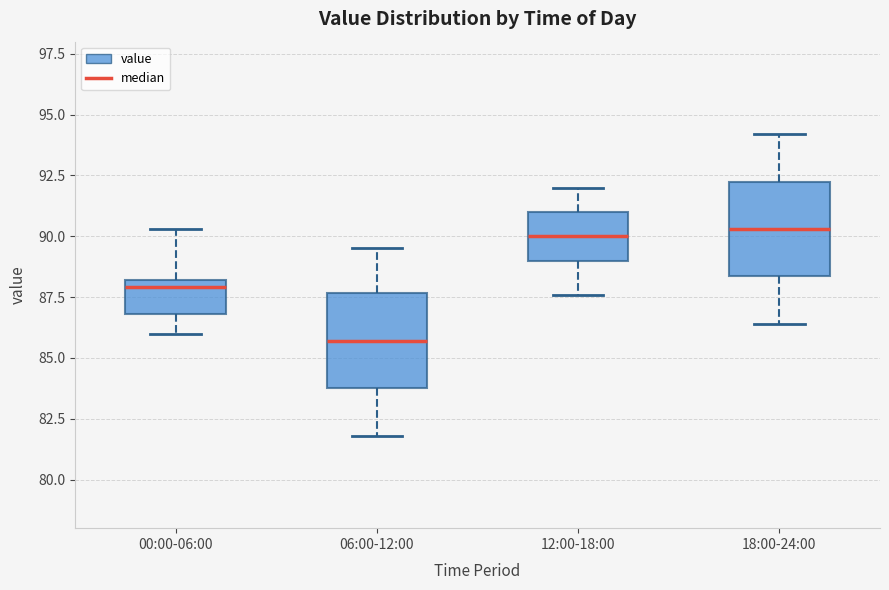

Reading left to right, read every box against the y-axis: the position of its median line, the range the box covers, and the ends of its whiskers. The values are not printed on the chart, so give them approximately, as read against the axis.

00:00-06:00: median 88.0 (just below the box's upper edge), box 87.0 to 88.0, whiskers 86.0 to 90.5
06:00-12:00: median 85.5, box 84.0 to 87.5, whiskers 82.0 to 89.5
12:00-18:00: median 90.0, box 89.0 to 91.0, whiskers 87.5 to 92.0
18:00-24:00: median 90.5, box 88.5 to 92.5, whiskers 86.5 to 94.0